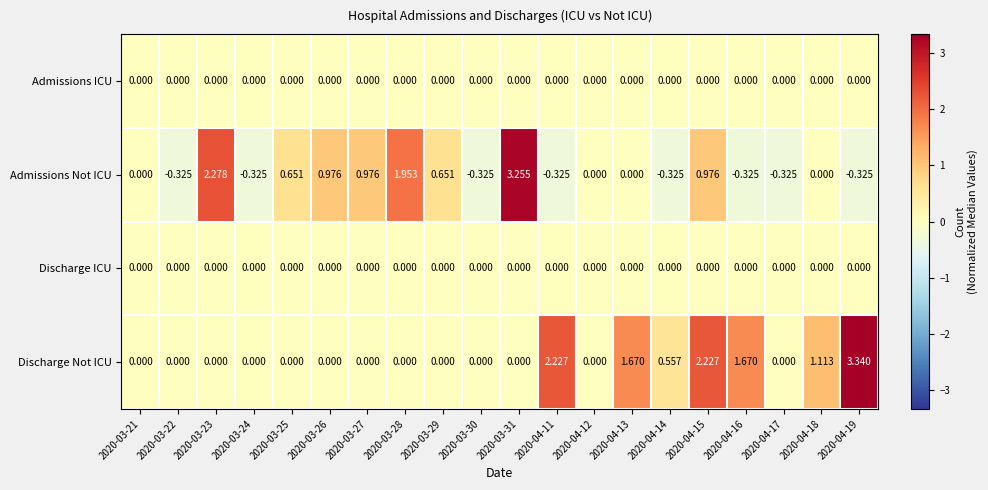

Which series has the largest total across all categories?

Discharge Not ICU